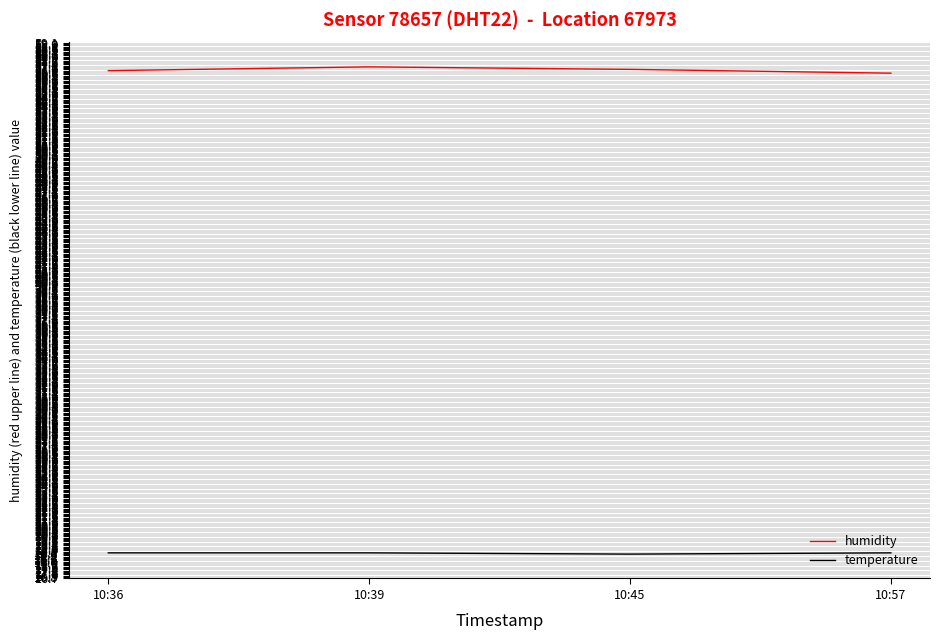

Rank the series by their maximum value, from lowest to highest.

temperature, humidity